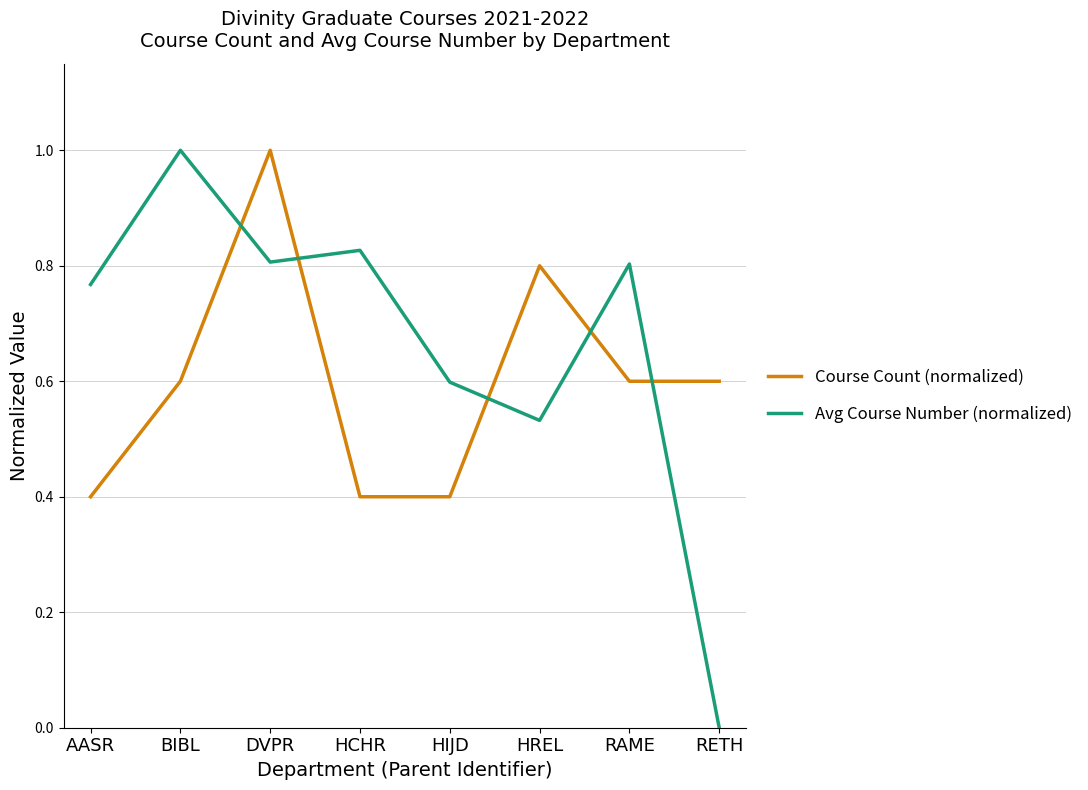

What is the difference between the Course Count (normalized) values at HREL and HIJD?

0.4